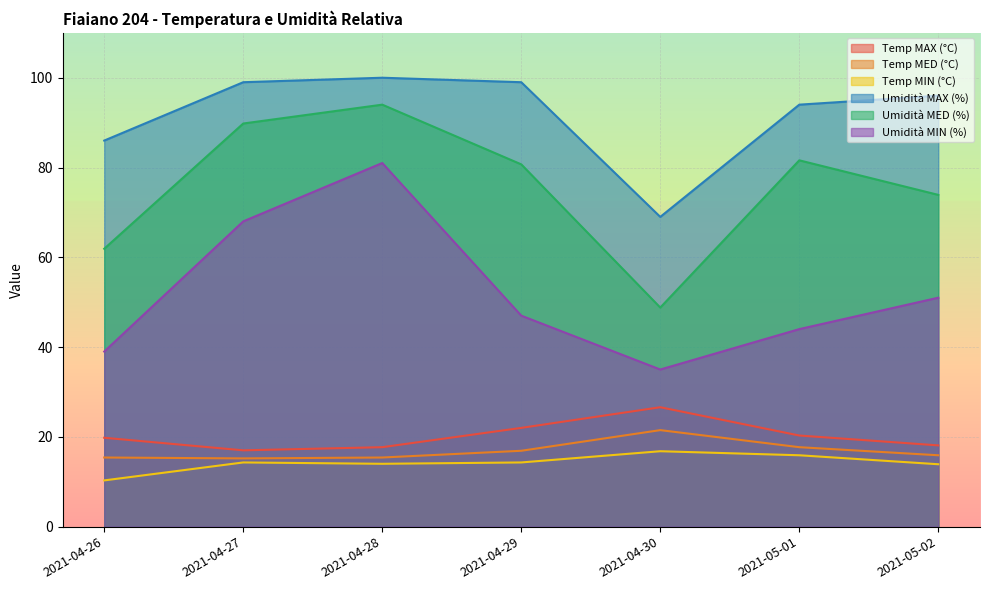

At how many categories does at least one series exceed 64?

7